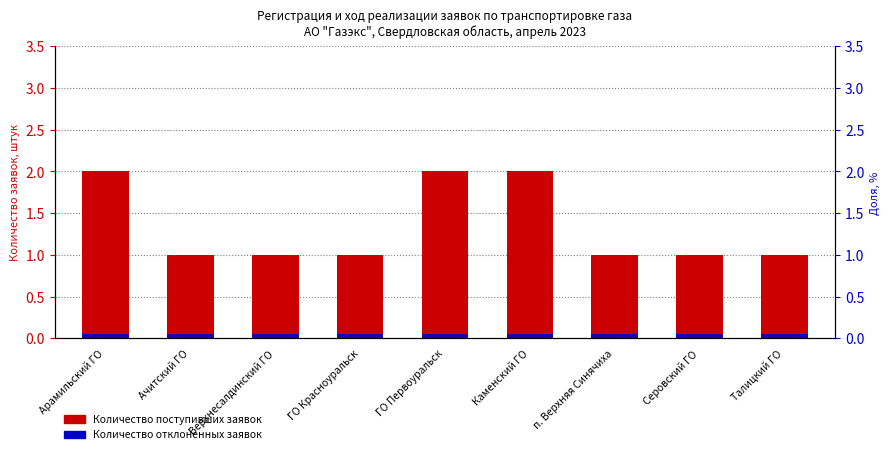

How many distinct data groups are displayed?

2